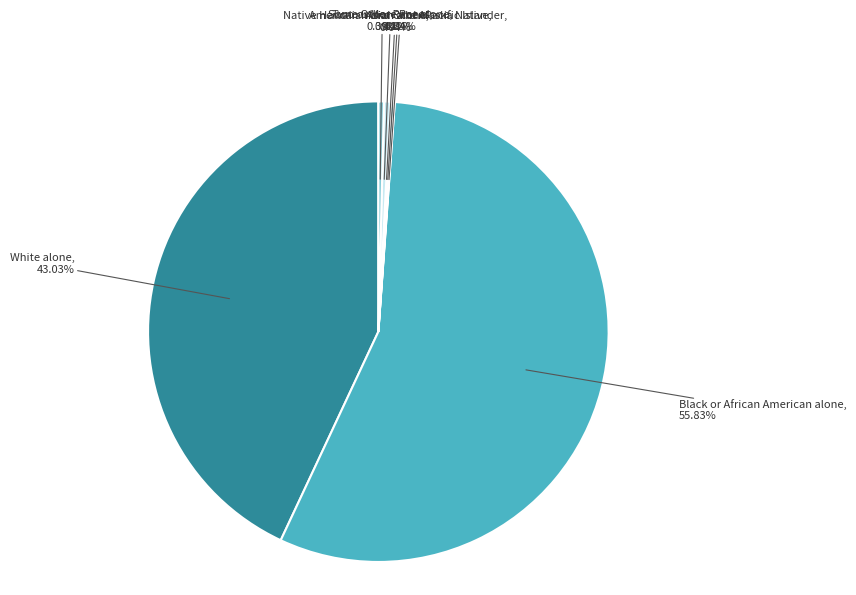

True or false: Two or More Races accounts for 15% of the total.

False